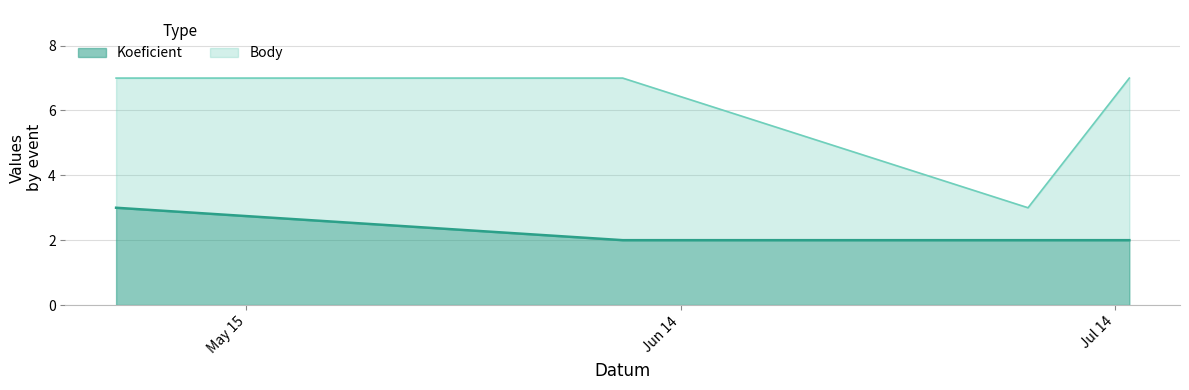

Count the Koeficient values in the range 2 to 3.

4